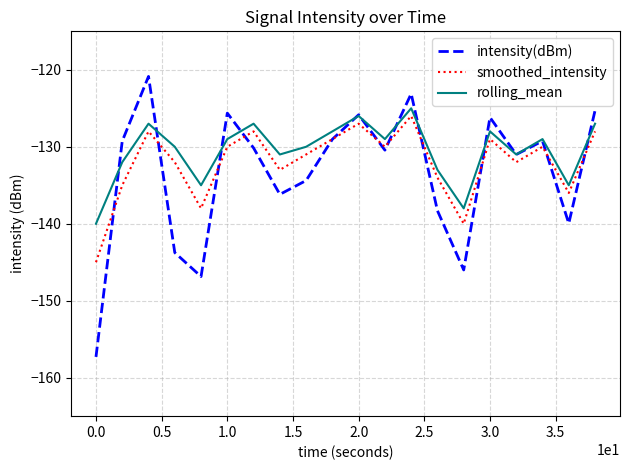

What is the highest value of the rolling_mean series?

-125.0